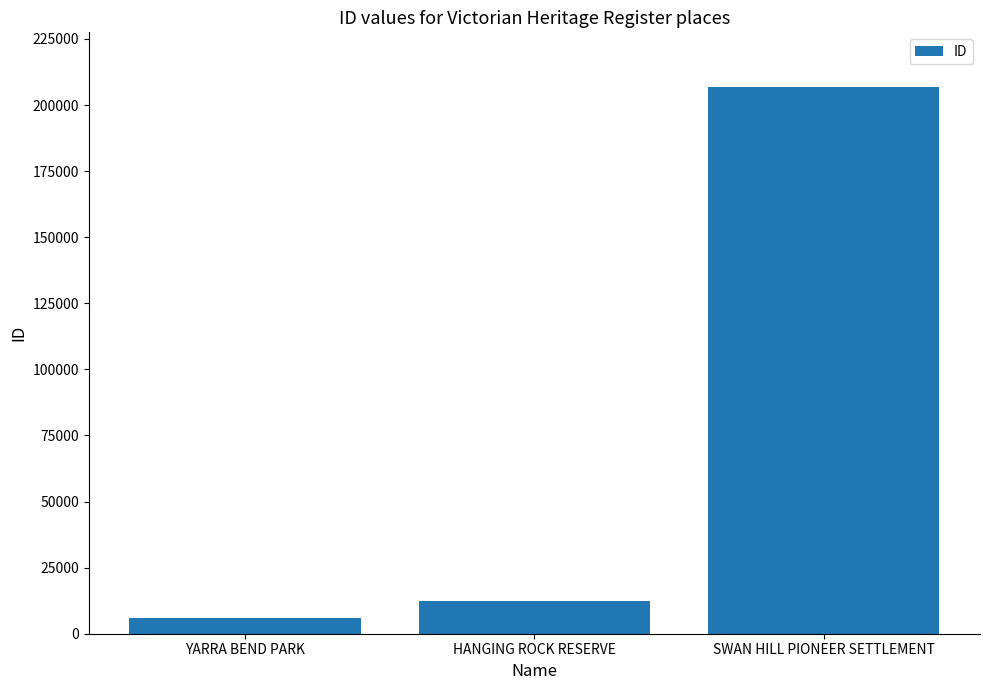

Are the bars grouped side by side (vs. stacked)?

No